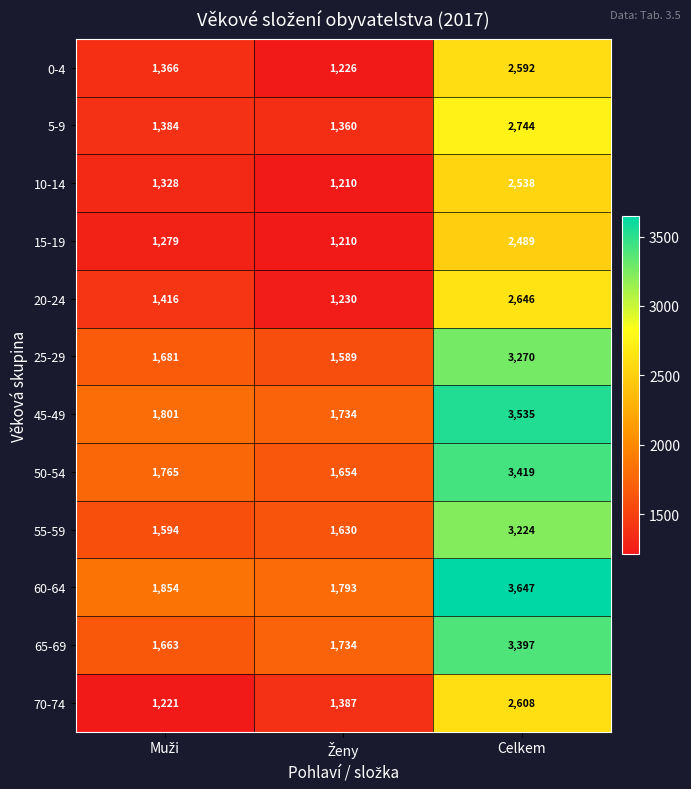

What is the difference between the maximum and minimum values in the 15-19 series?

1279